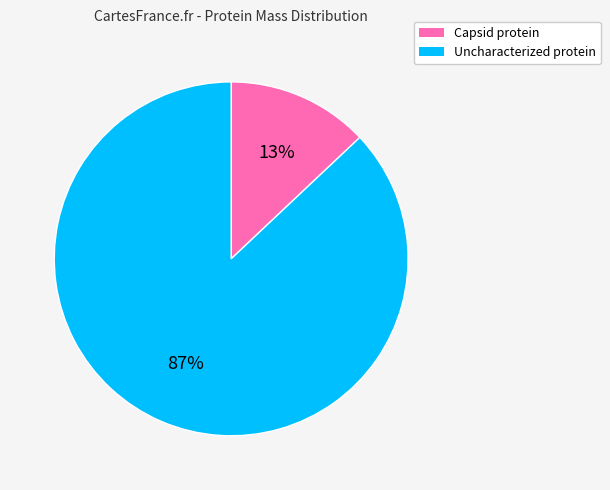

Count the number of slices in the pie.

2